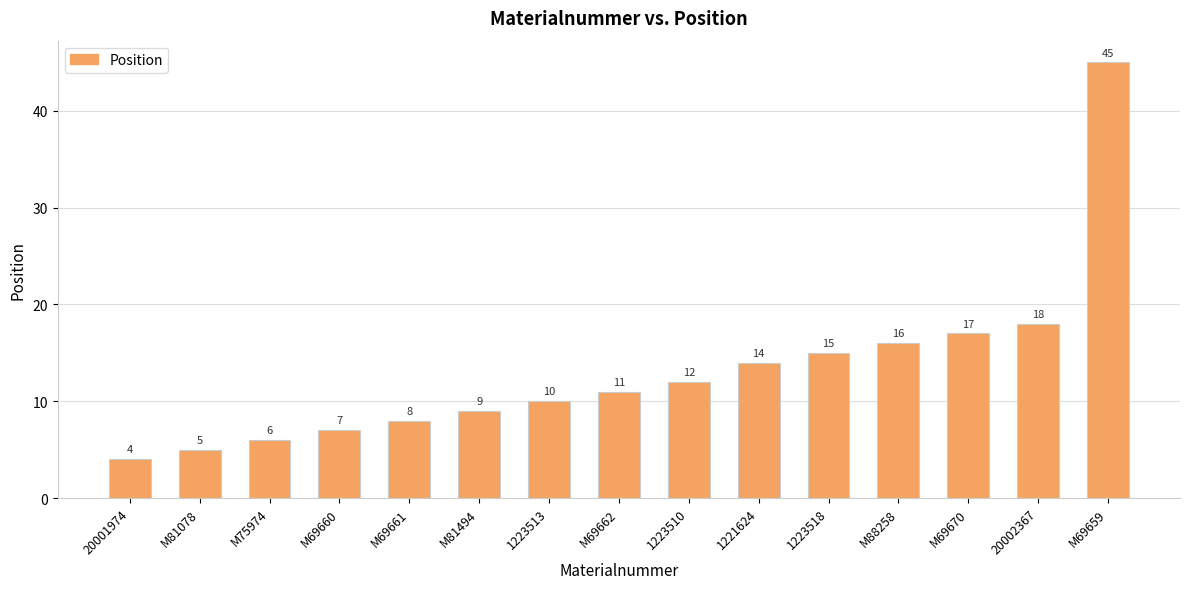

What is the sum of all values?

197